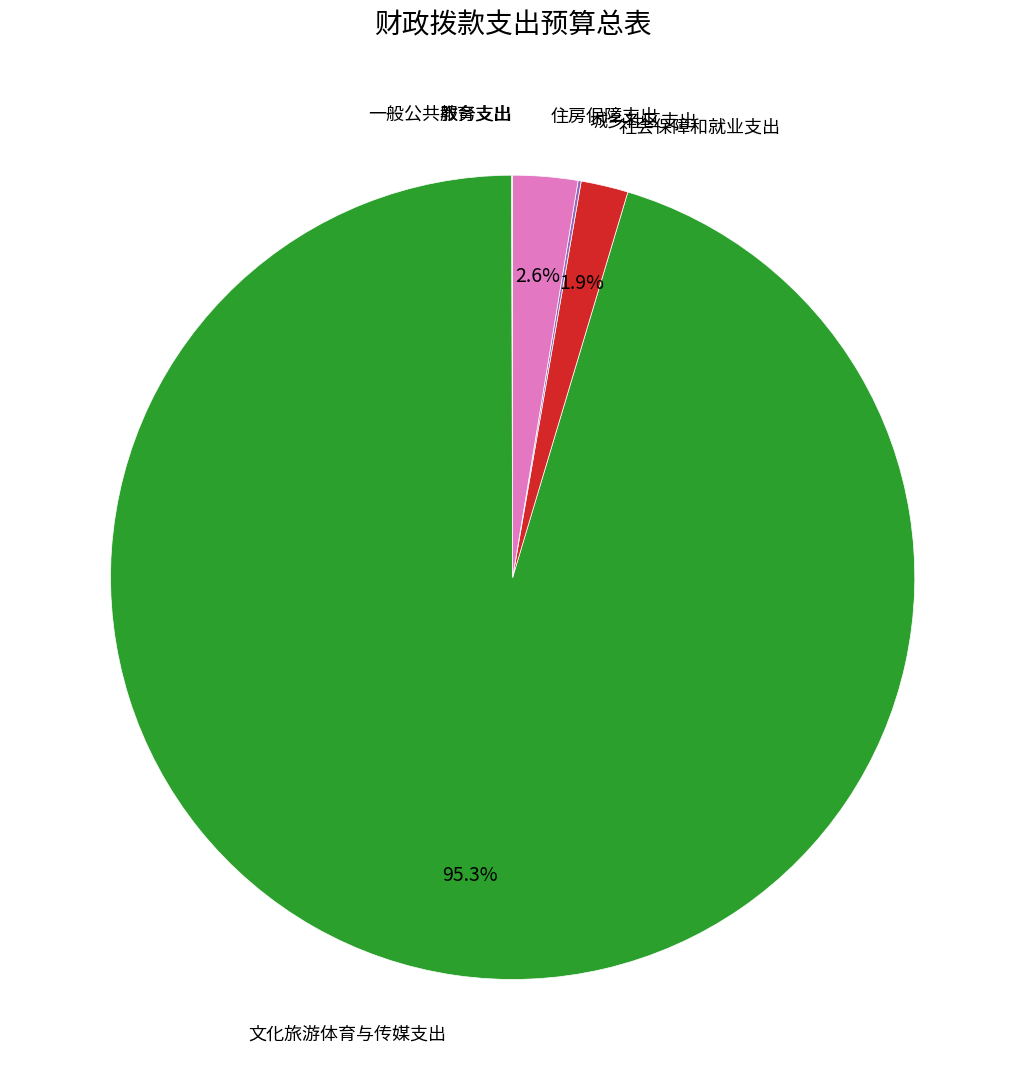

Which category has the smallest portion of the pie?

一般公共服务支出